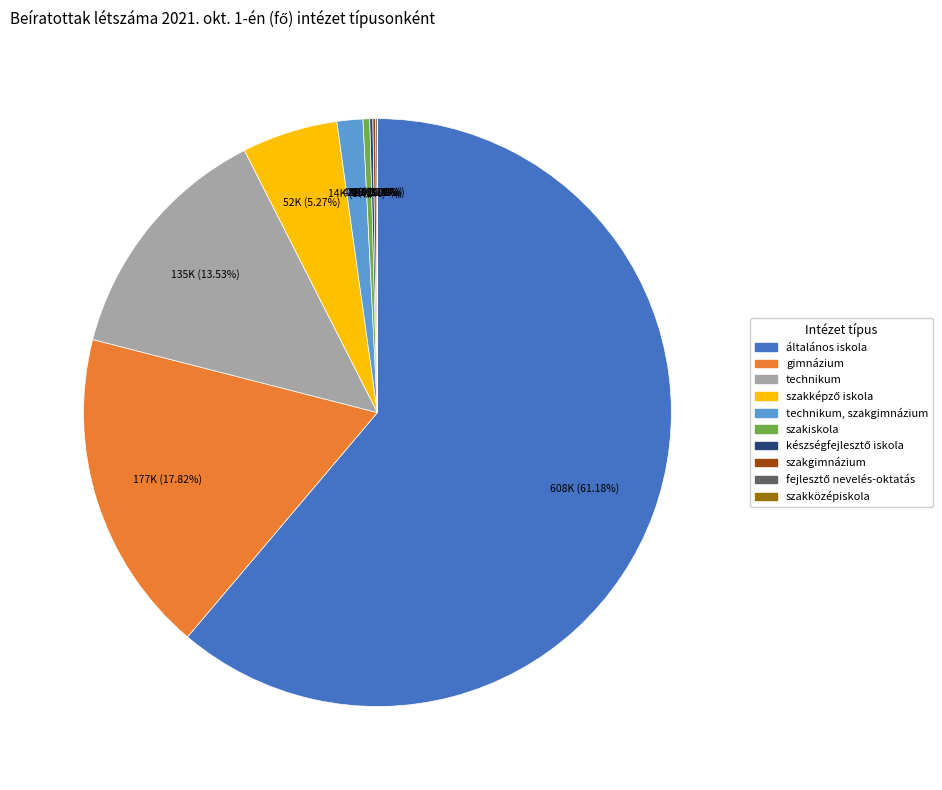

Does any single category account for the majority?

Yes